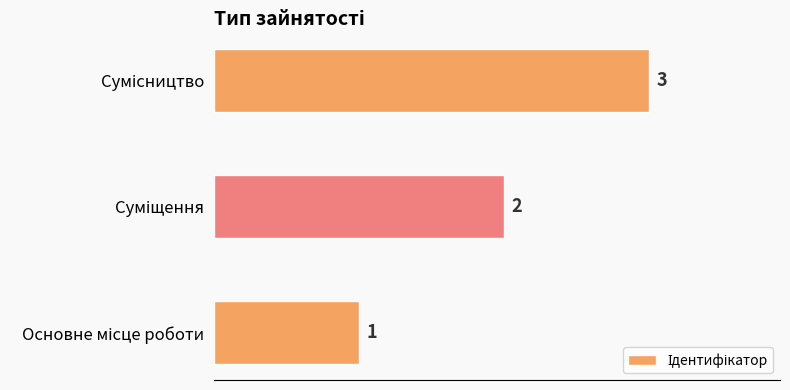

How many data points are less than 2?

1